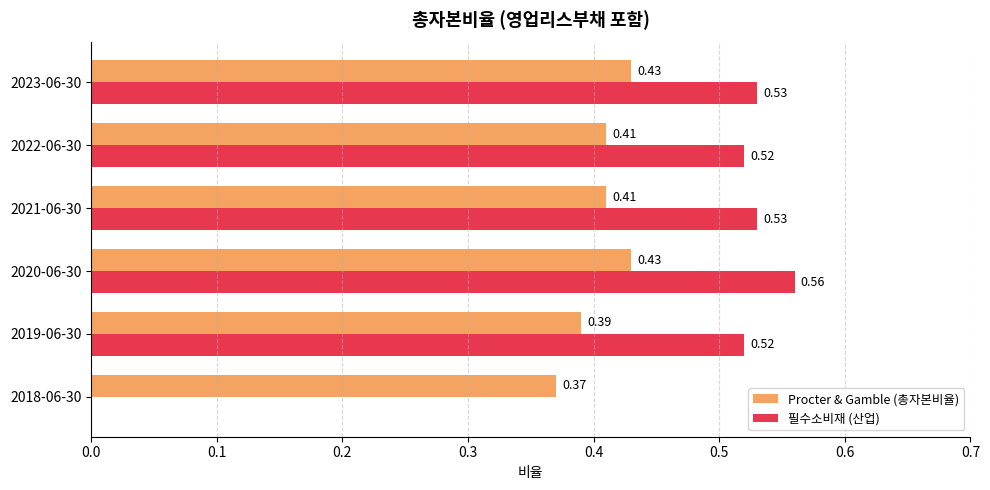

At which category is the sum across all series the highest?

2020-06-30